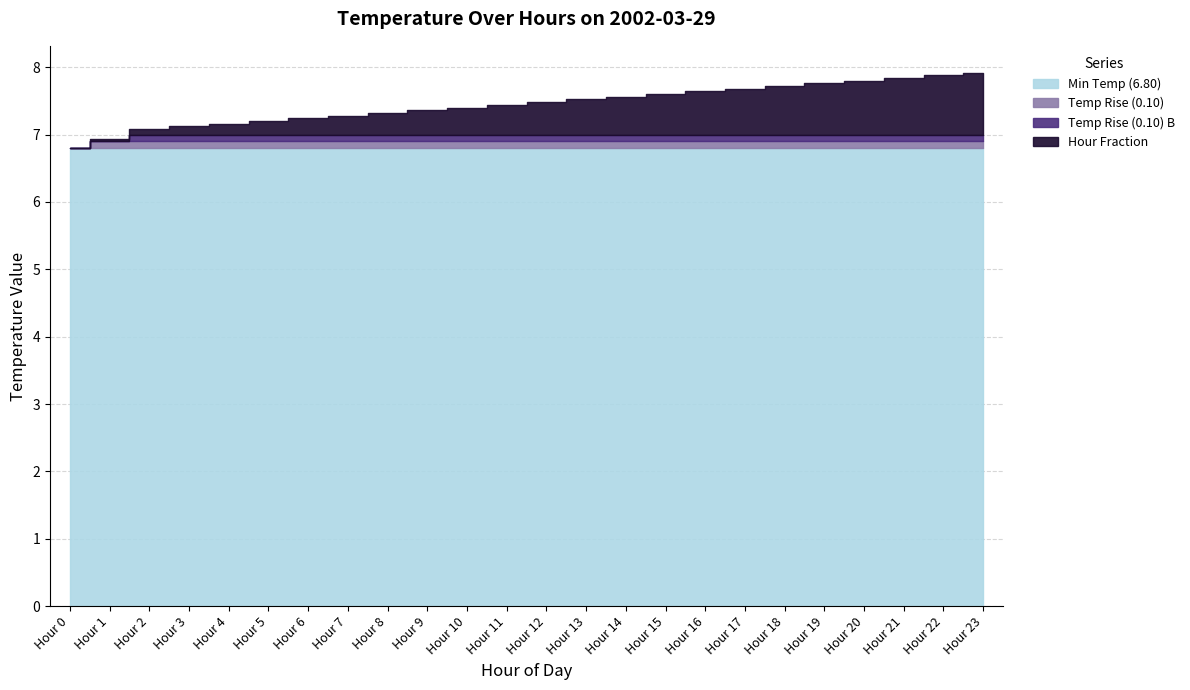

What is the sum of all Min Temp (6.80) values?

163.2